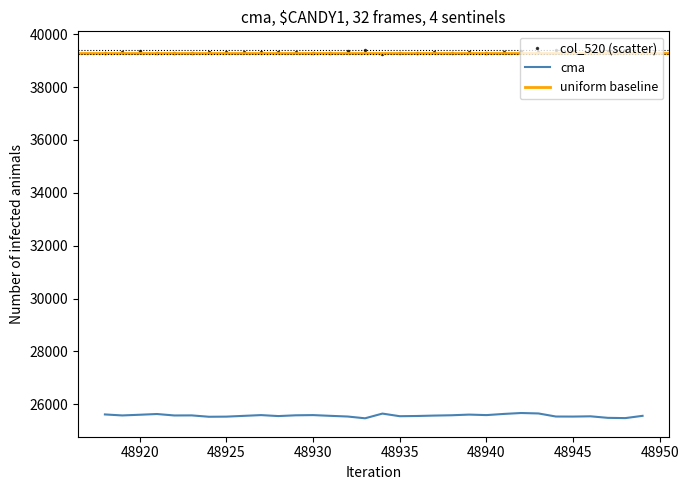

What is the minimum value for cma?

25471